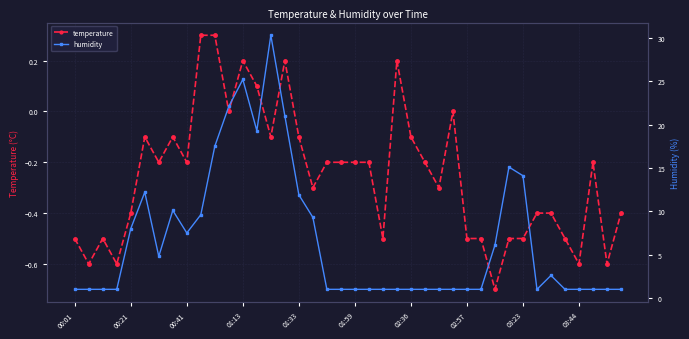

Is it true that temperature equals 0.1 at 13?

True